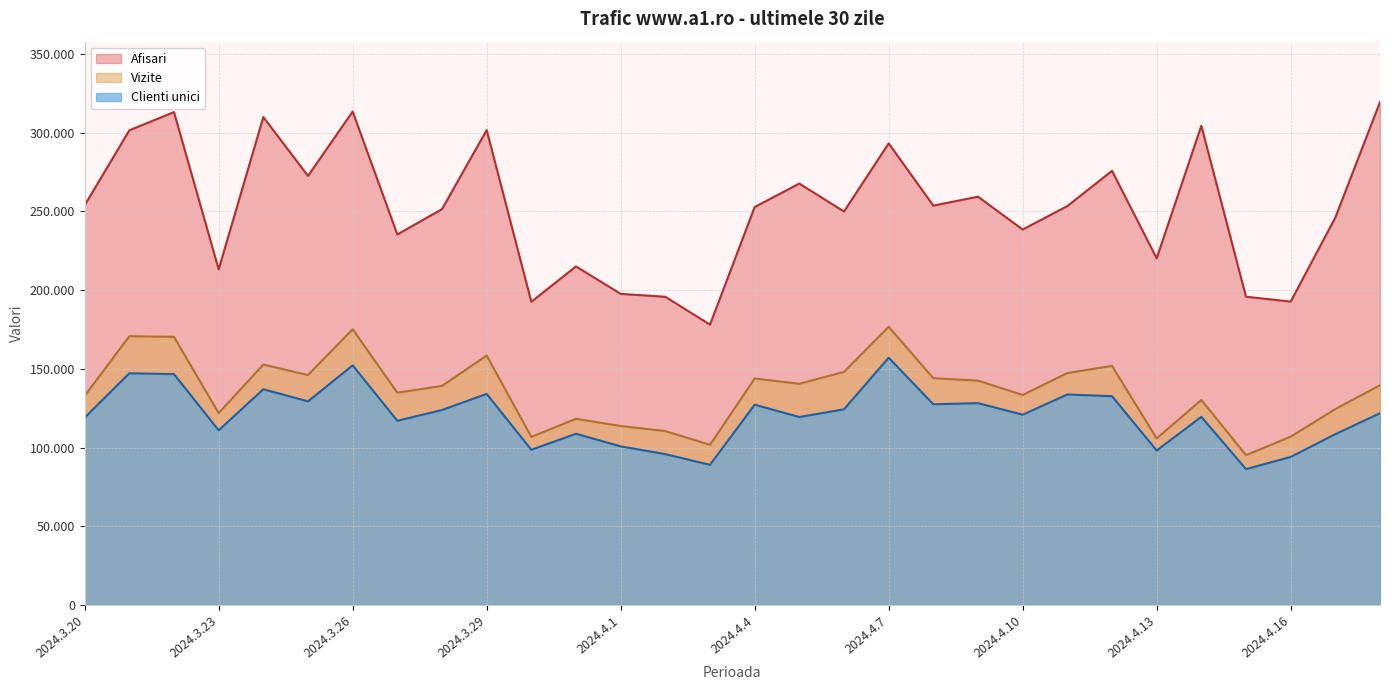

Is it true that Clienti unici equals 132632 at 2024.4.12?

True